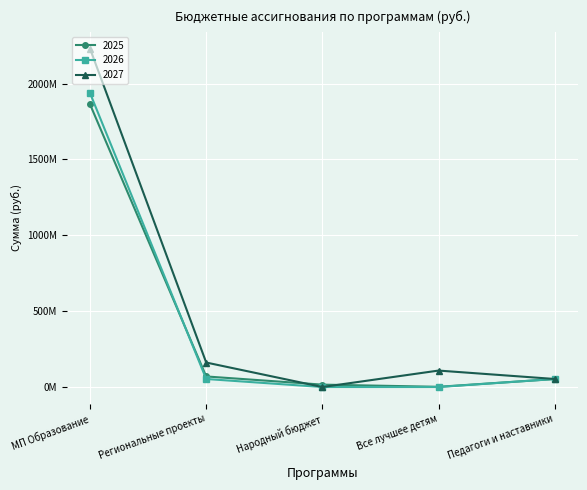

Which series has the largest total across all categories?

2027